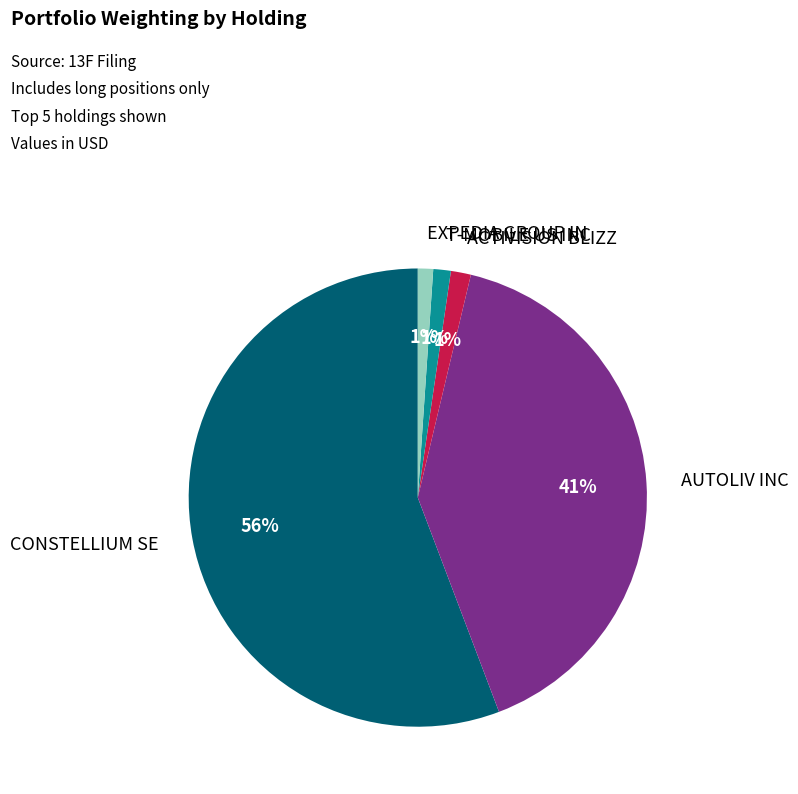

Do CONSTELLIUM SE and ACTIVISION BLIZZ together represent more than half of the pie?

Yes